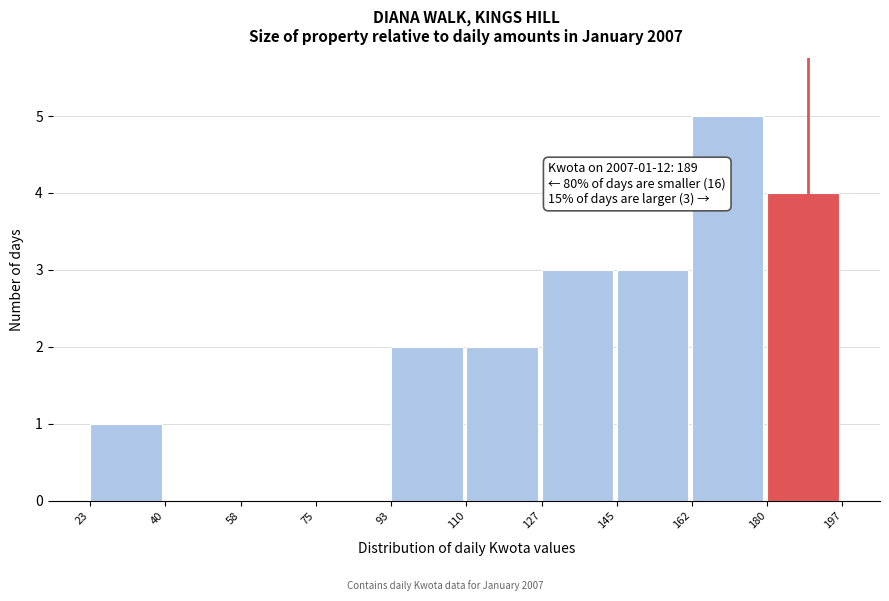

Over which range of the x-axis is the bar tallest?

162 to 180